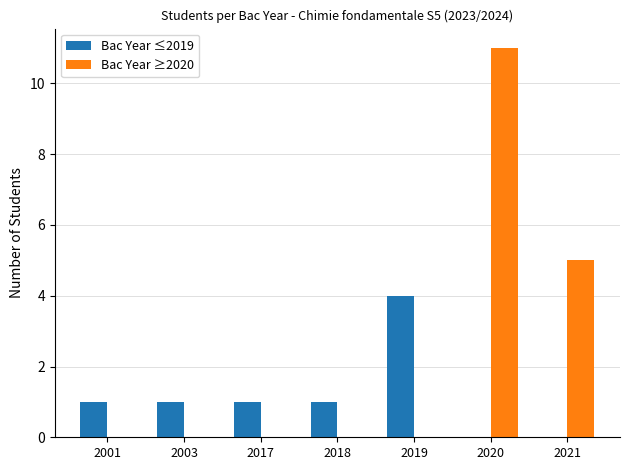

Reading left to right, extract all data points from this chart.

Bac Year ≤2019: 2001=1	2003=1	2017=1	2018=1	2019=4	2020=0	2021=0
Bac Year ≥2020: 2001=0	2003=0	2017=0	2018=0	2019=0	2020=11	2021=5